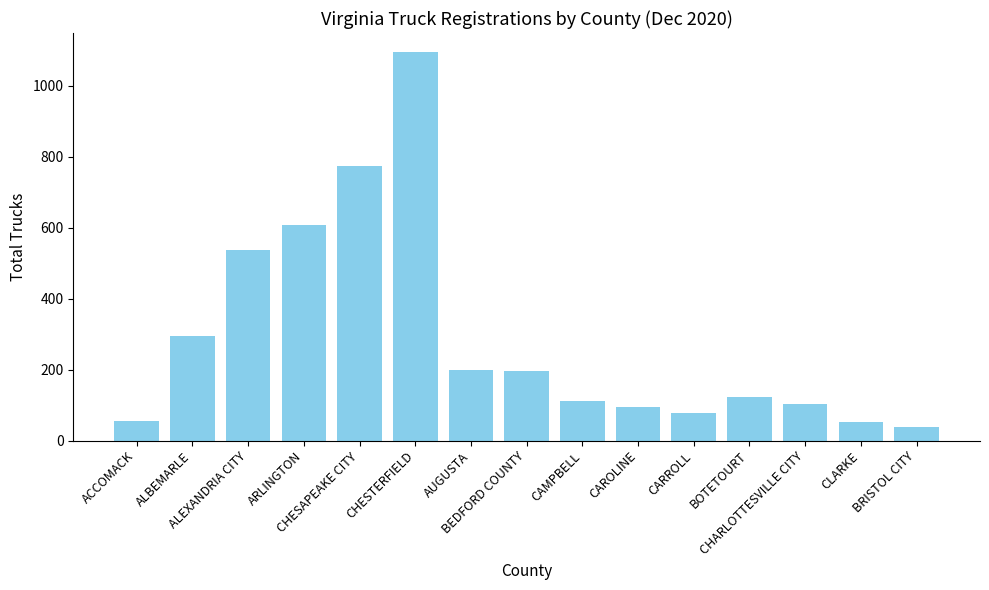

True or false: the data shows 376 at ALEXANDRIA CITY.

False